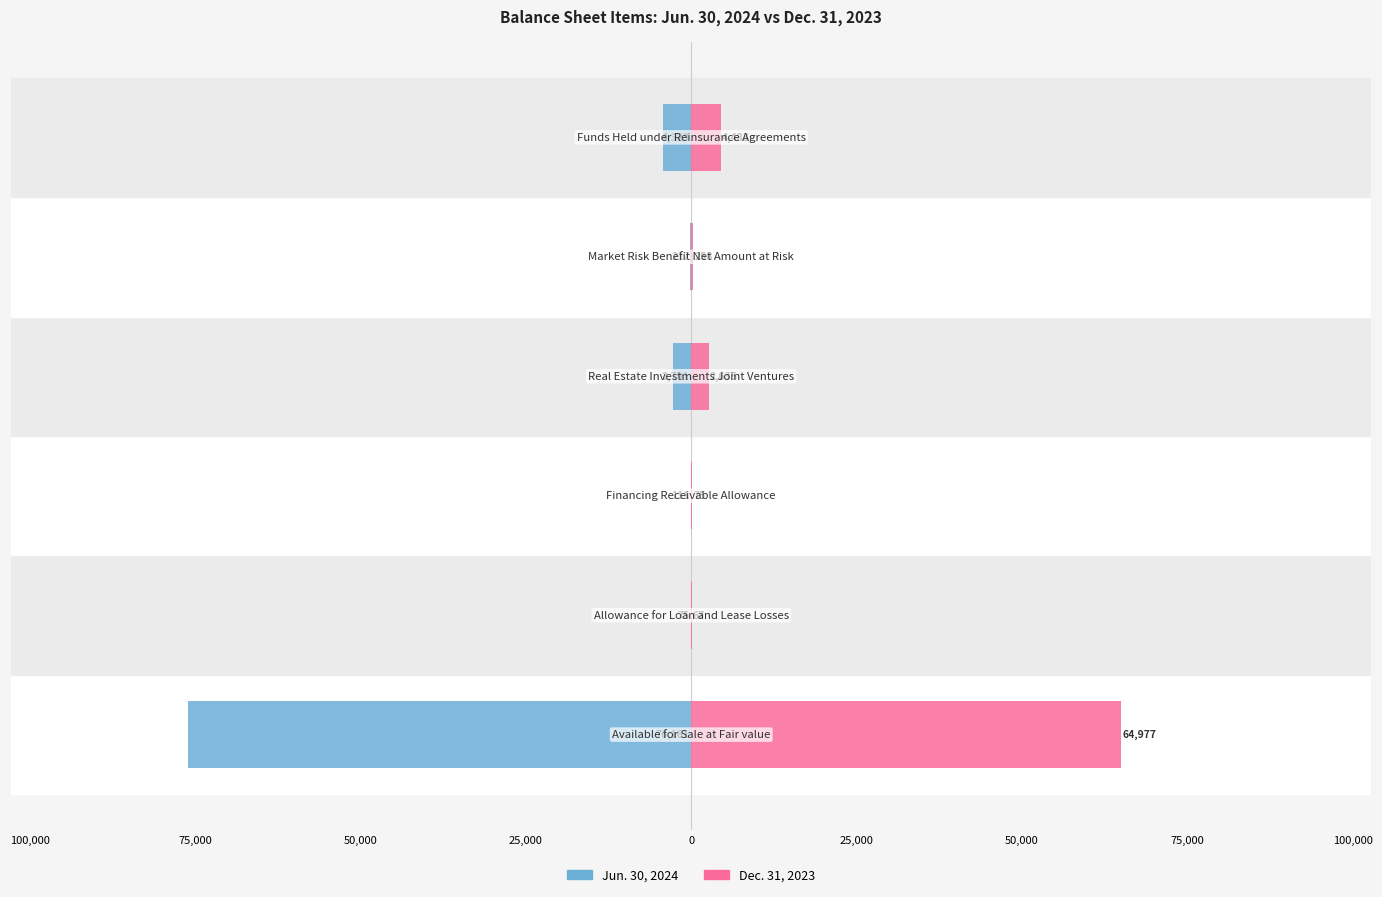

What is the minimum value shown in the chart?

-76161